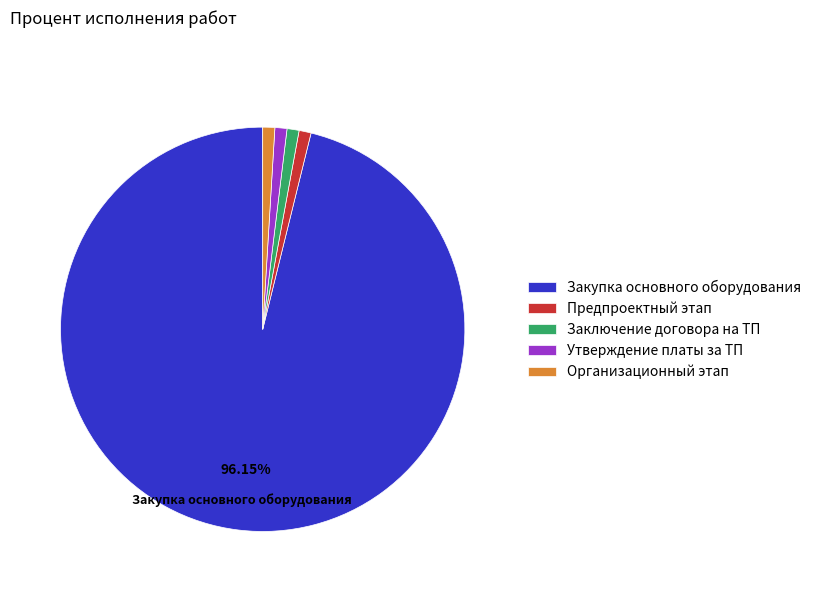

To the nearest percent, what is the average slice percentage?

20%